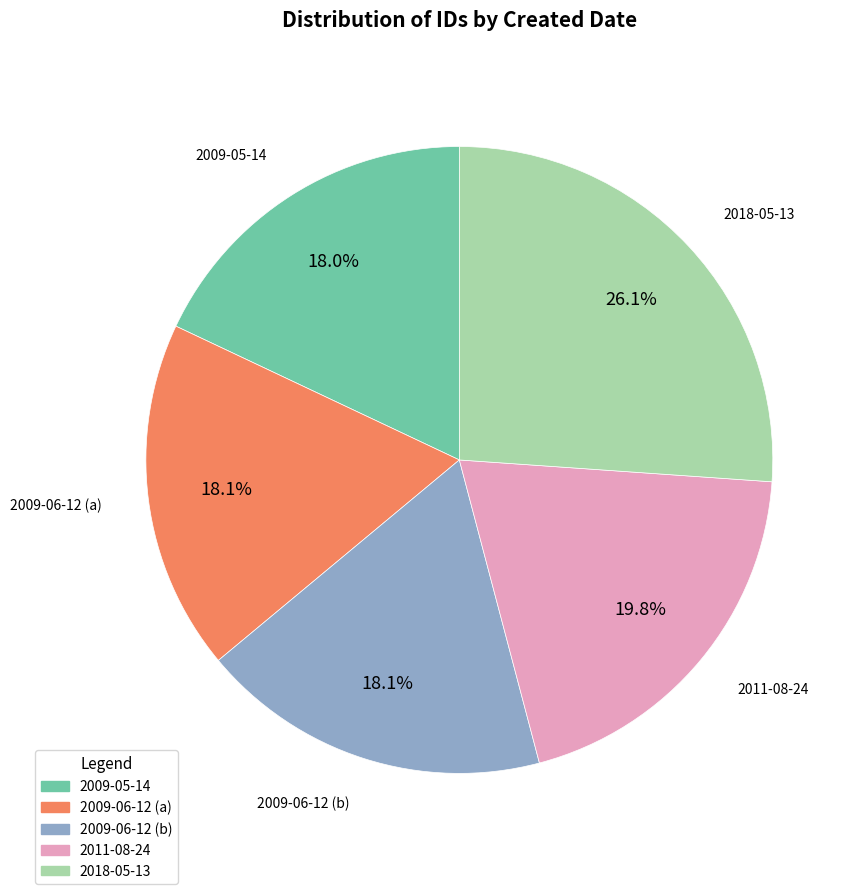

Is the sum of 2011-08-24 and 2018-05-13 greater than half?

No